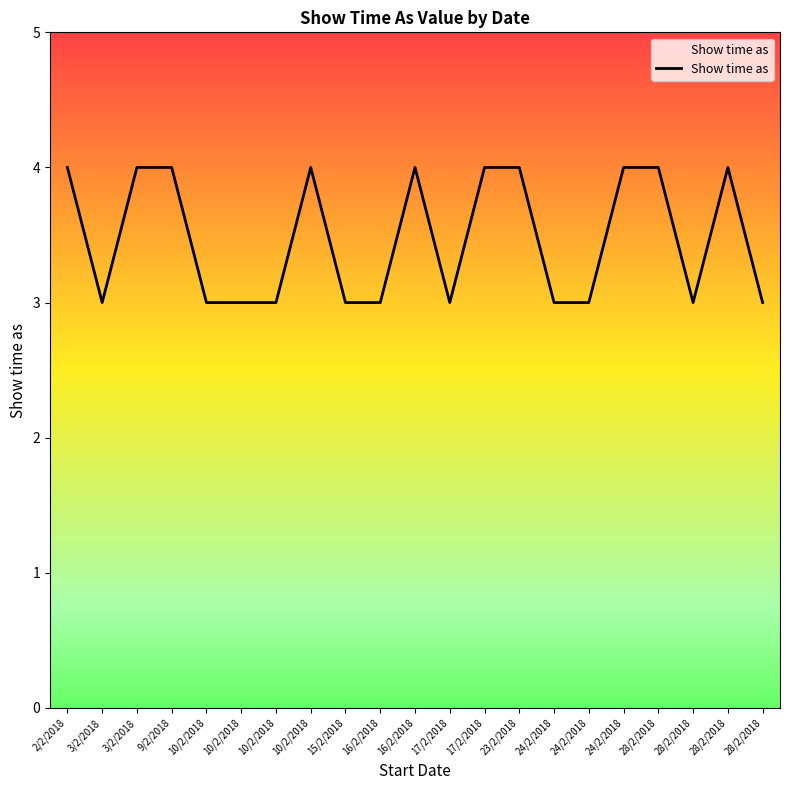

Does the chart display data point markers on the line(s)?

No